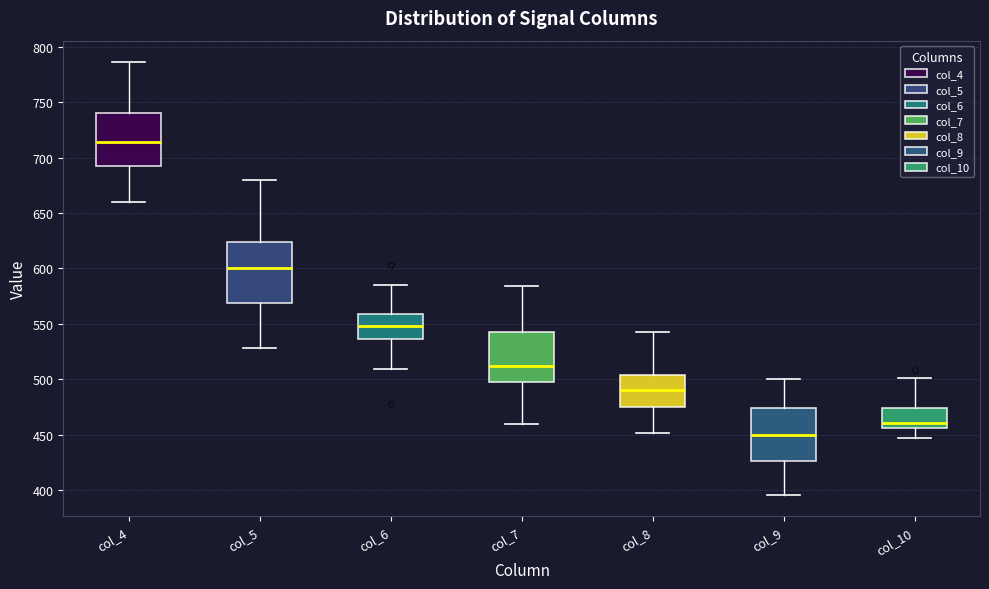

Where is the upper edge of the box for col_8 on the y-axis? The values are not printed on the chart, so give them approximately, as read against the axis.

505